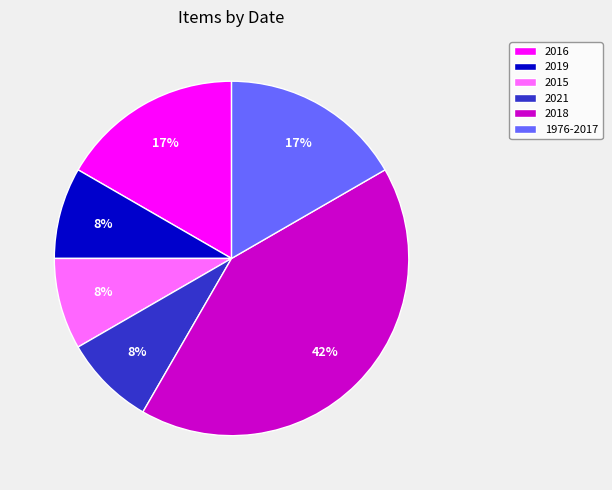

Do 1976-2017 and 2016 together represent more than half of the pie?

No